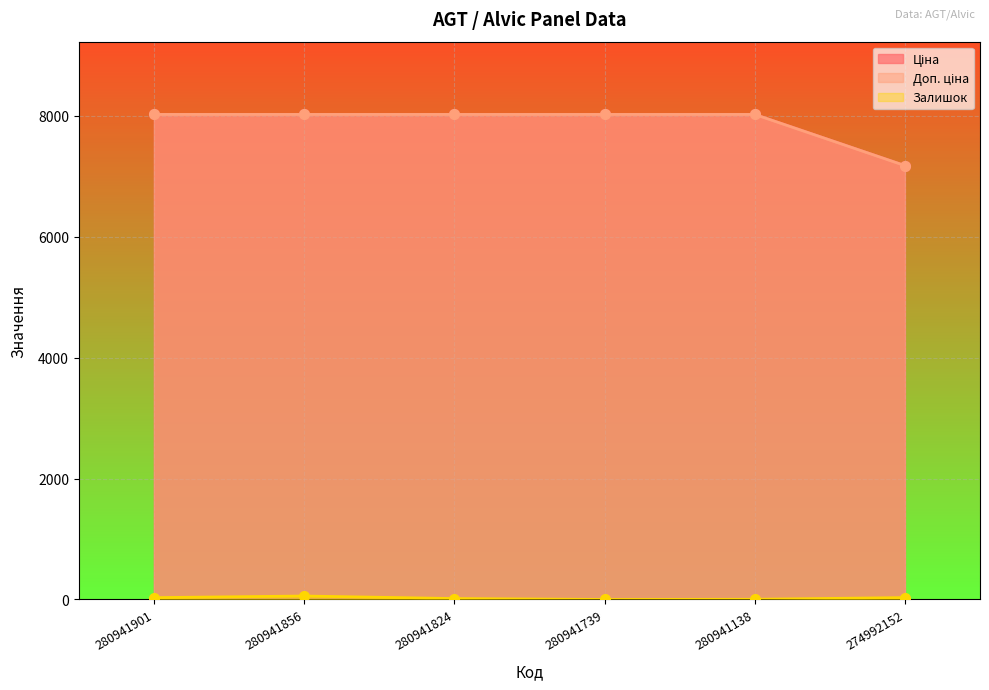

What is the spread (max minus min) of values at 280941138?

8016.3